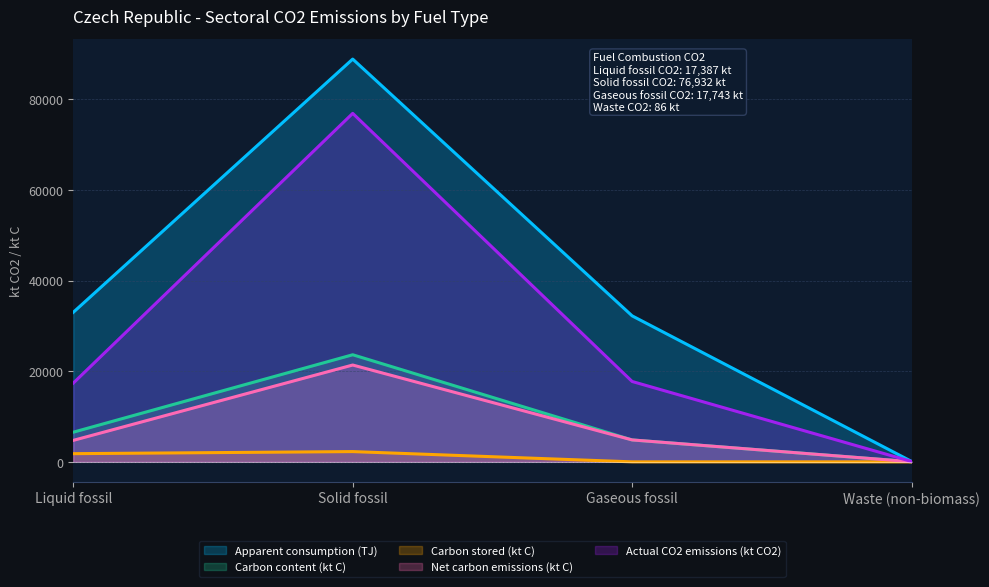

Which category has the lowest value across all series?

Gaseous fossil